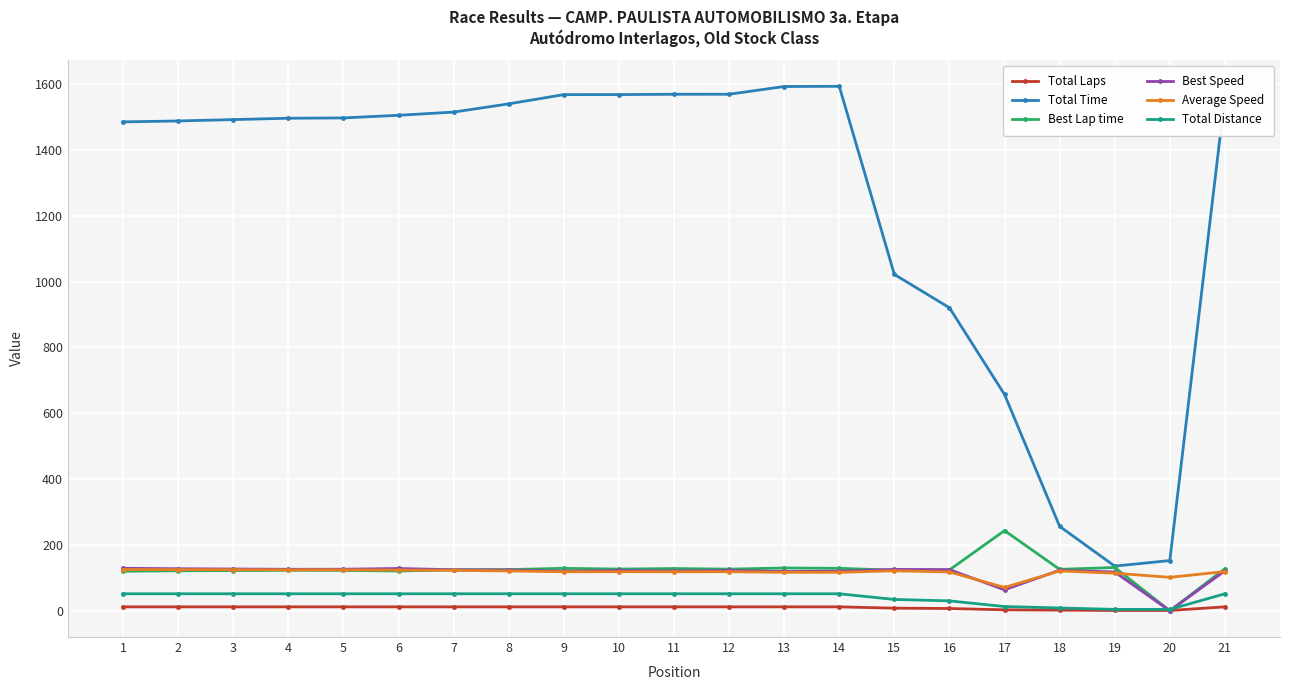

What is the average value of the Total Laps series?

9.6